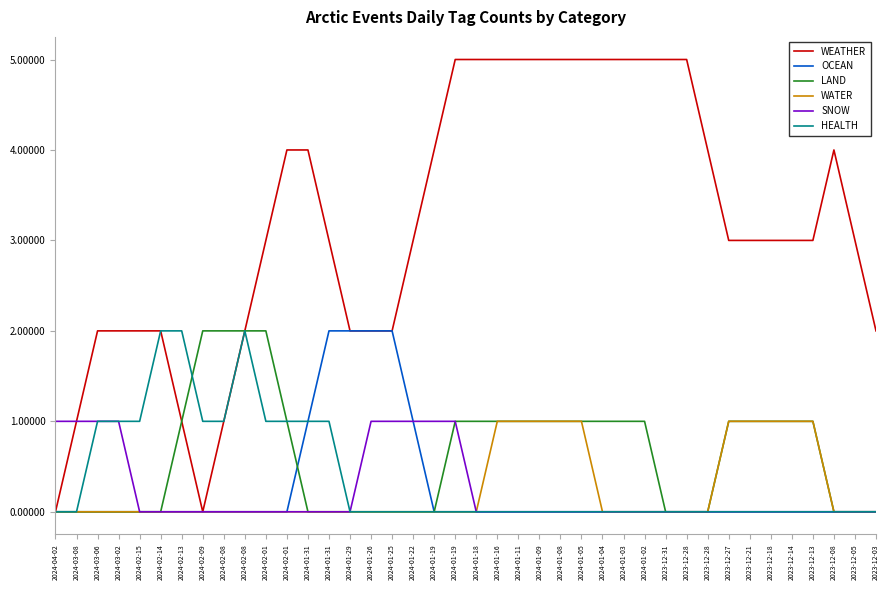

Does the chart have visible grid lines?

No